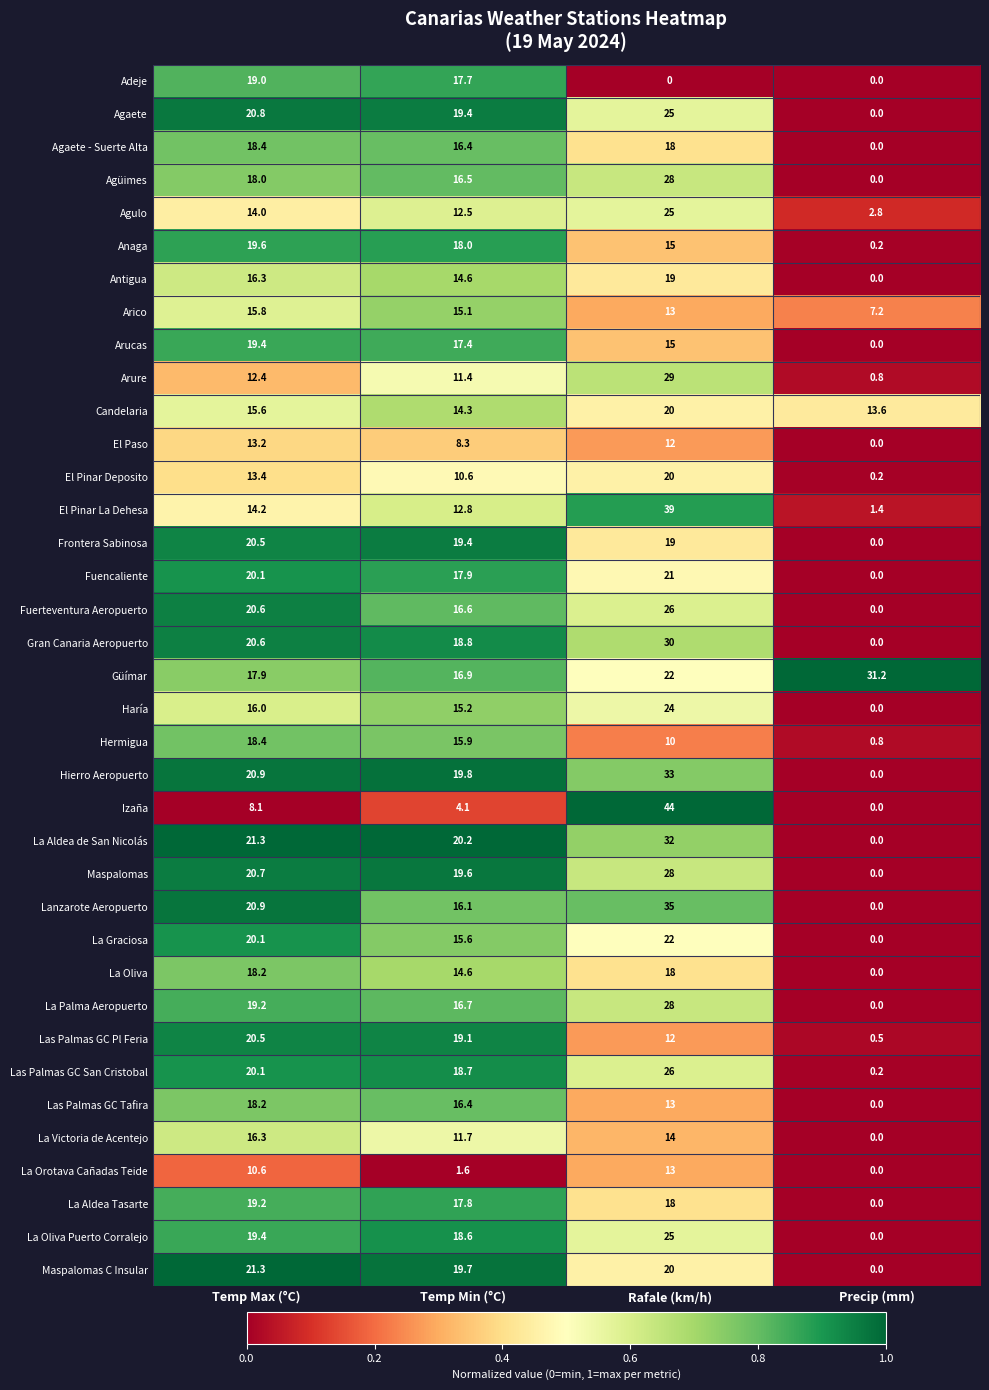

Rank the categories by Fuerteventura Aeropuerto value from lowest to highest.

Precip (mm), Temp Min (°C), Temp Max (°C), Rafale (km/h)